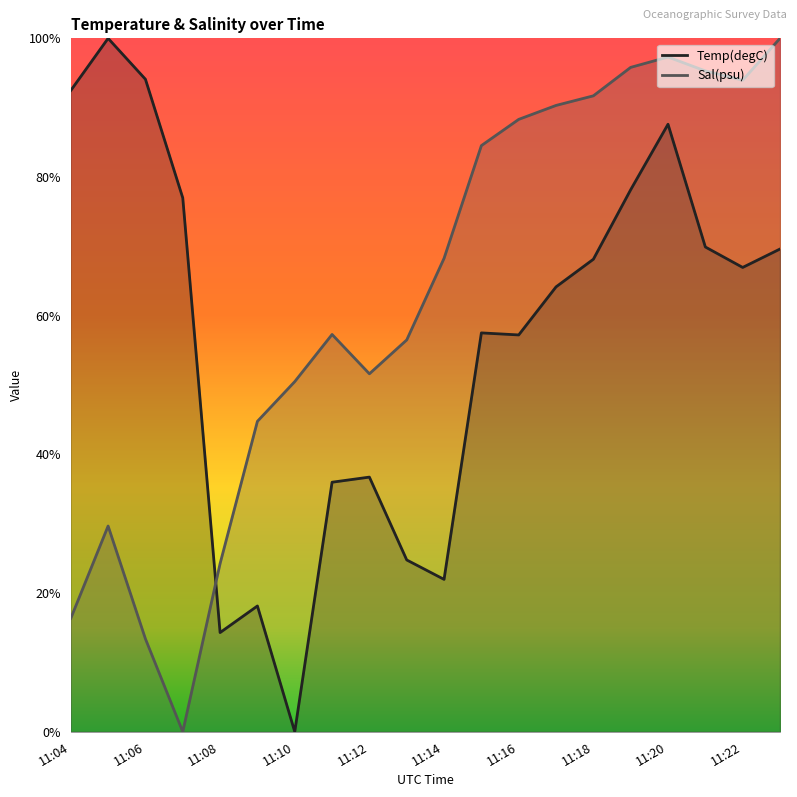

At which category is the sum across all series the highest?

11:20